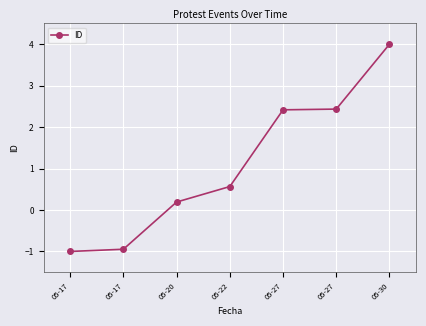

List the labels in order of value, largest first.

05-30, 05-27, 05-27, 05-22, 05-20, 05-17, 05-17